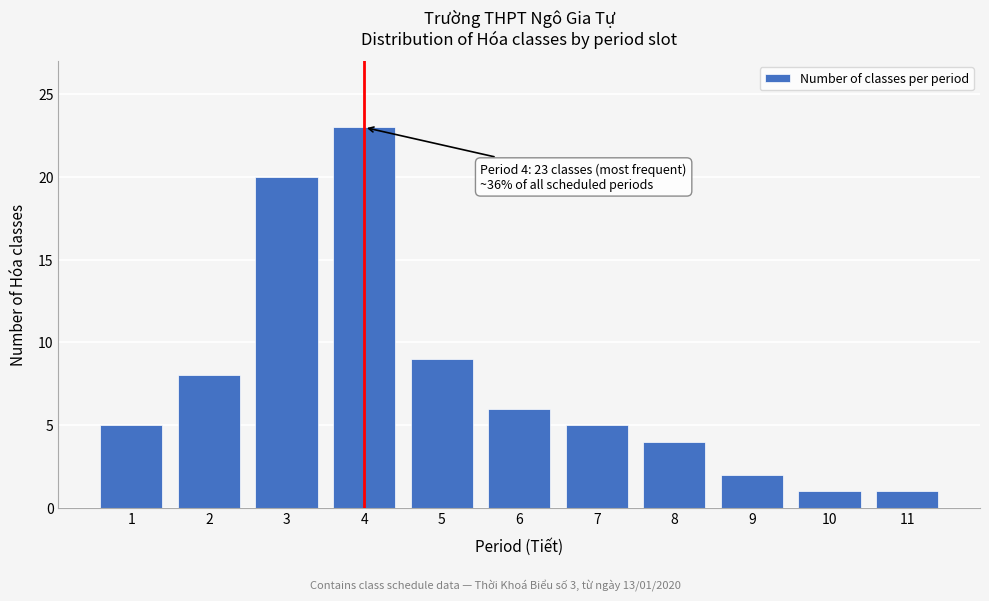

Reading right to left, extract all data points from this chart.

11=1	10=1	9=2	8=4	7=5	6=6	5=9	4=23	3=20	2=8	1=5